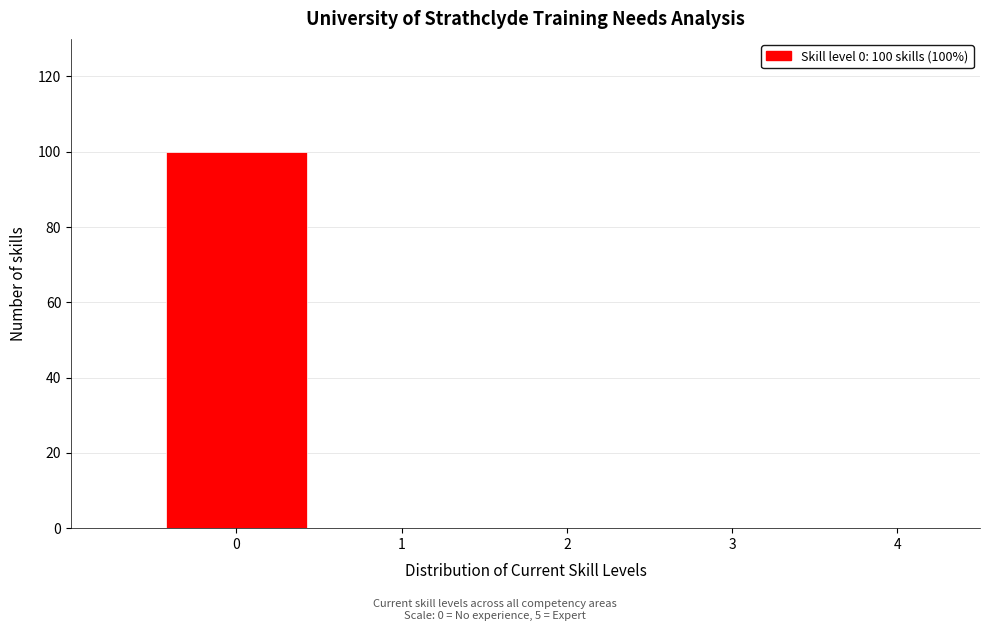

Reading right to left, transcribe all the data shown in this chart.

4=0	3=0	2=0	1=0	0=100